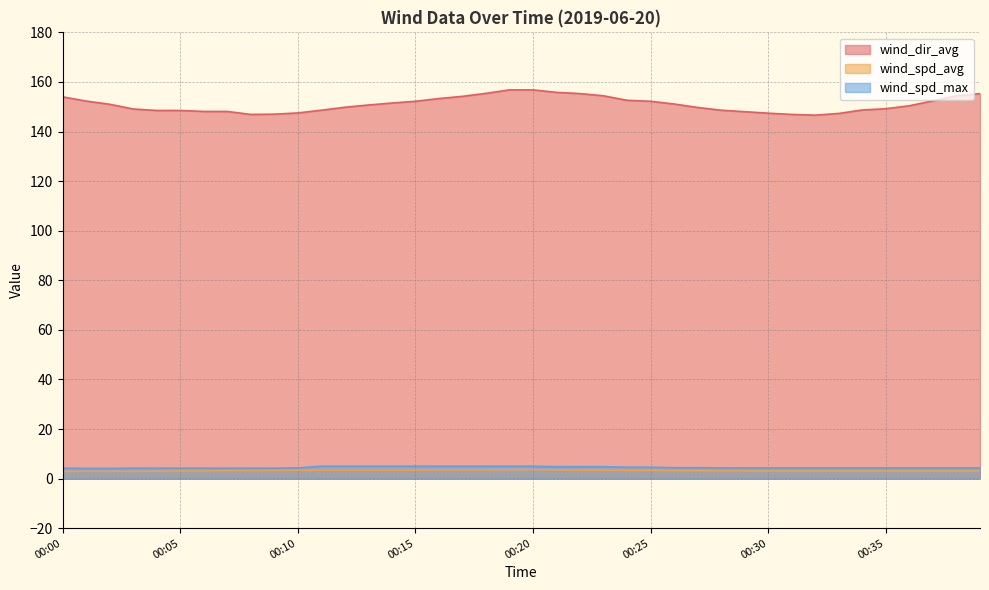

The value of wind_dir_avg at 00:06 is 148.1. True or false?

True